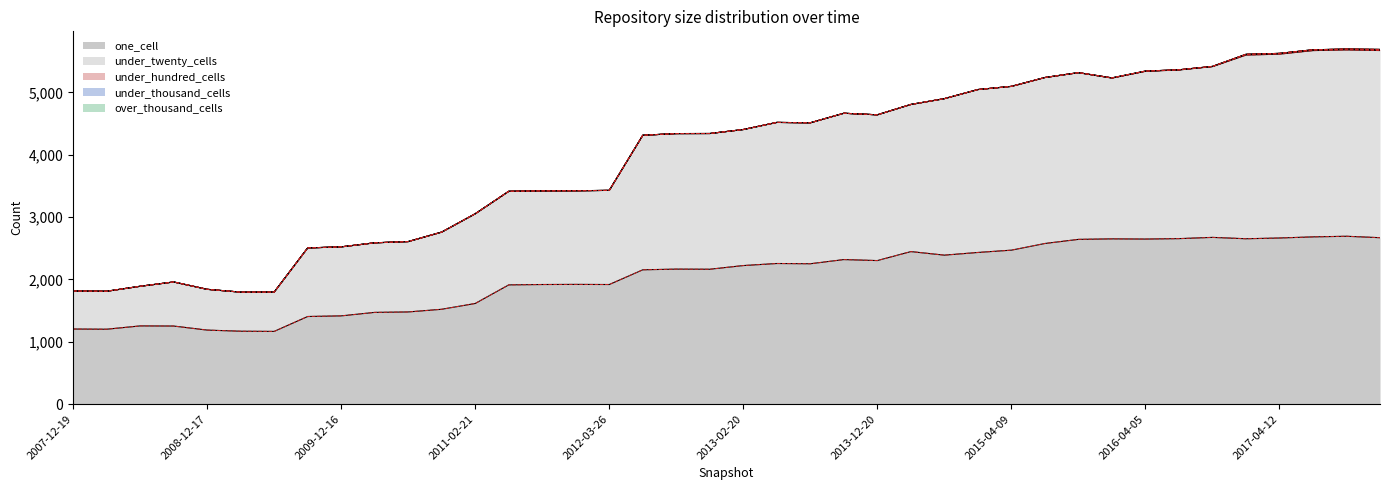

Which category has the lowest value in the one_cell series?

2009-06-17